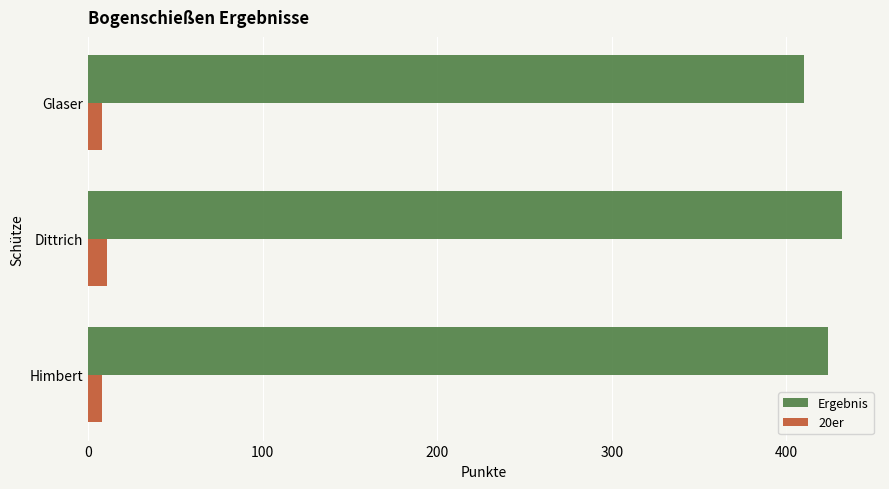

What is the maximum value for Ergebnis?

432